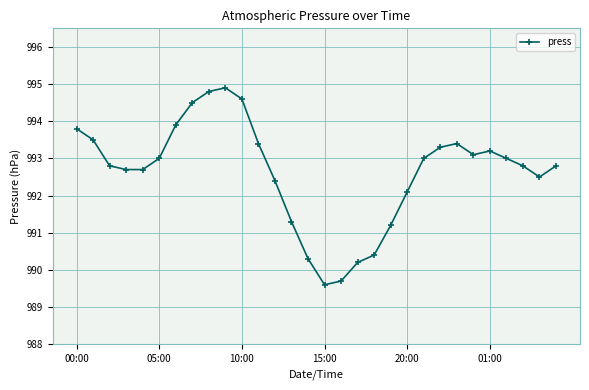

What is the average value?

992.6